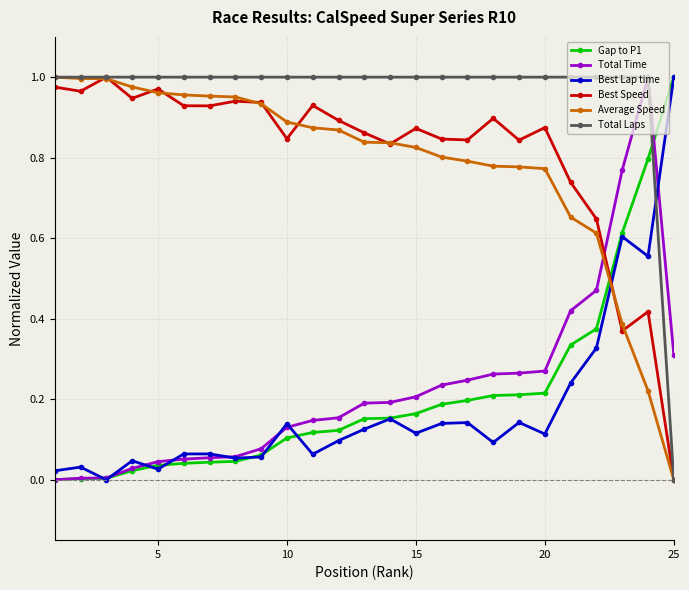

Which series ends up on top after the final intersection of Best Lap time and Best Speed?

Best Lap time